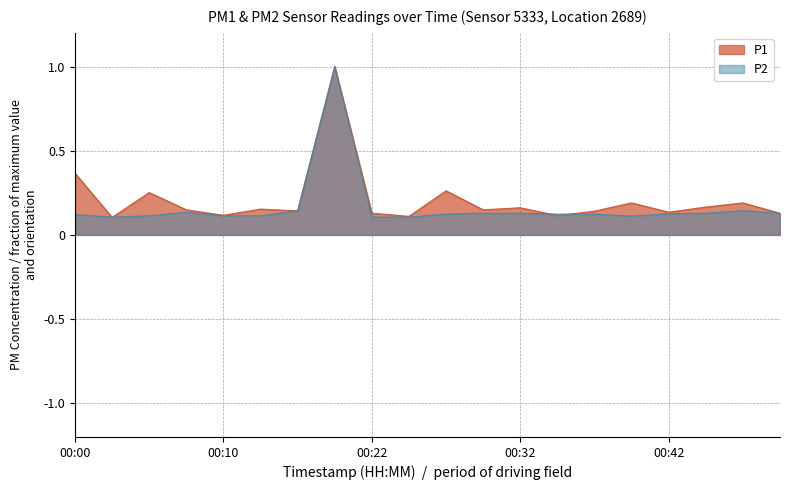

Is the value of P2 at 00:02 greater than the value of P1 at 00:10?

No